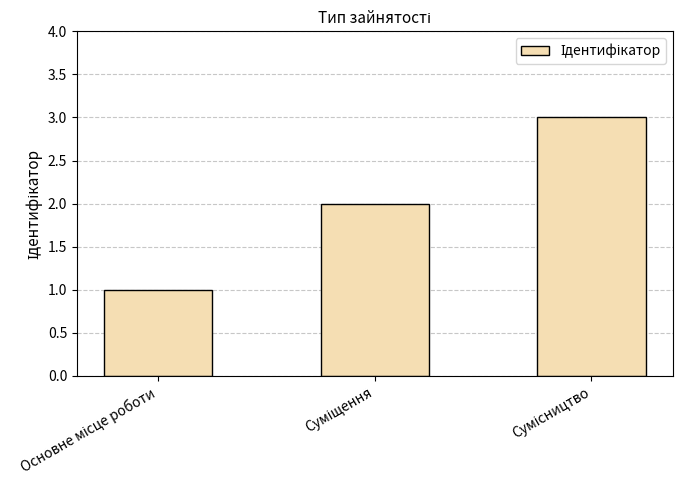

What is the smallest value displayed?

1